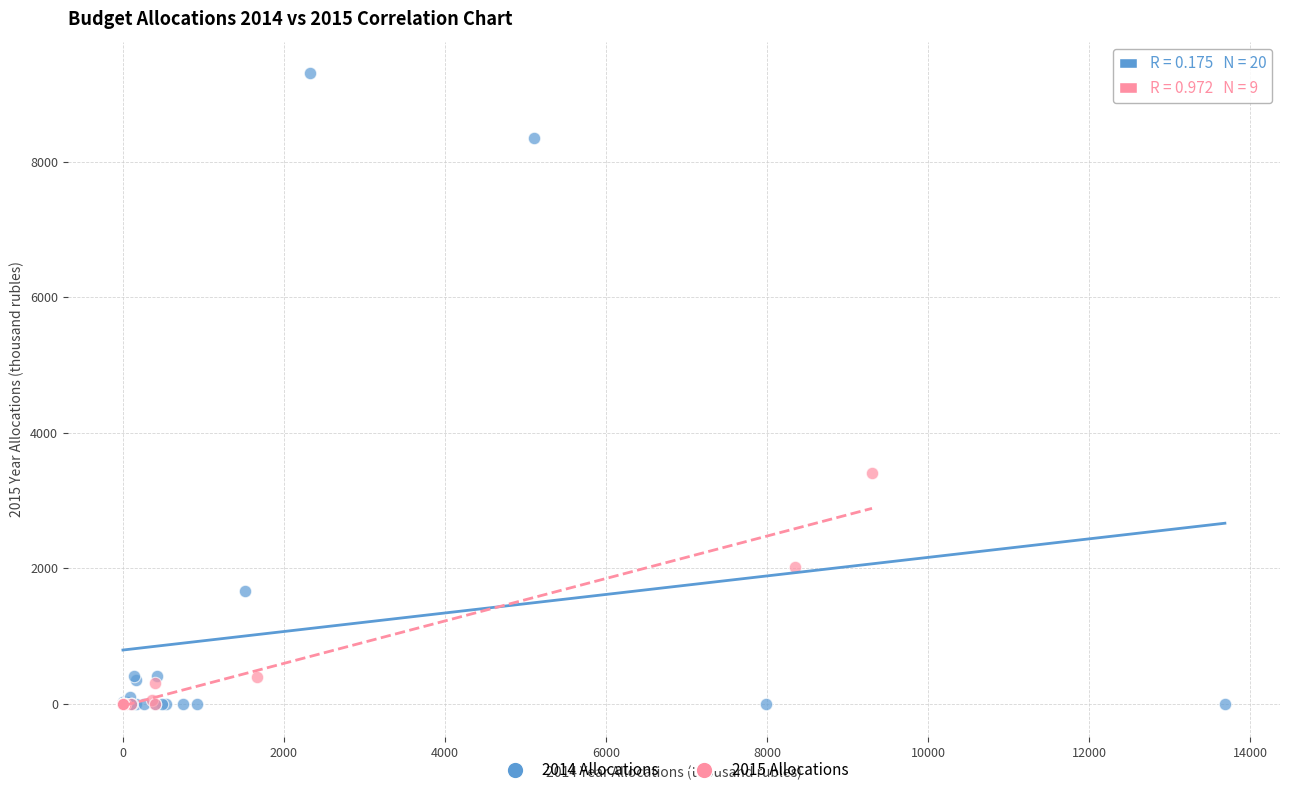

Which series has the widest spread of Y values?

2014 Allocations